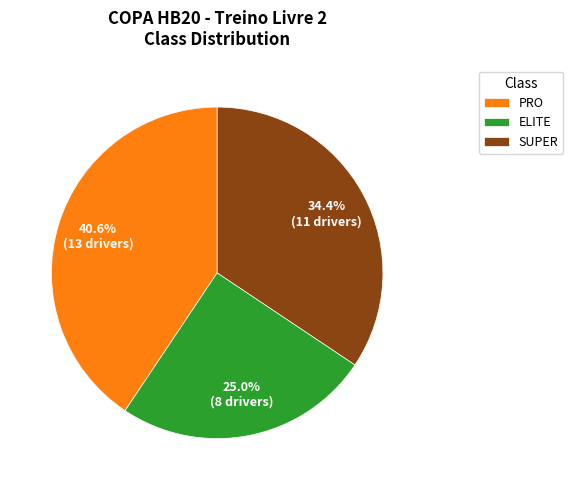

True or false: PRO accounts for 41% of the total.

True